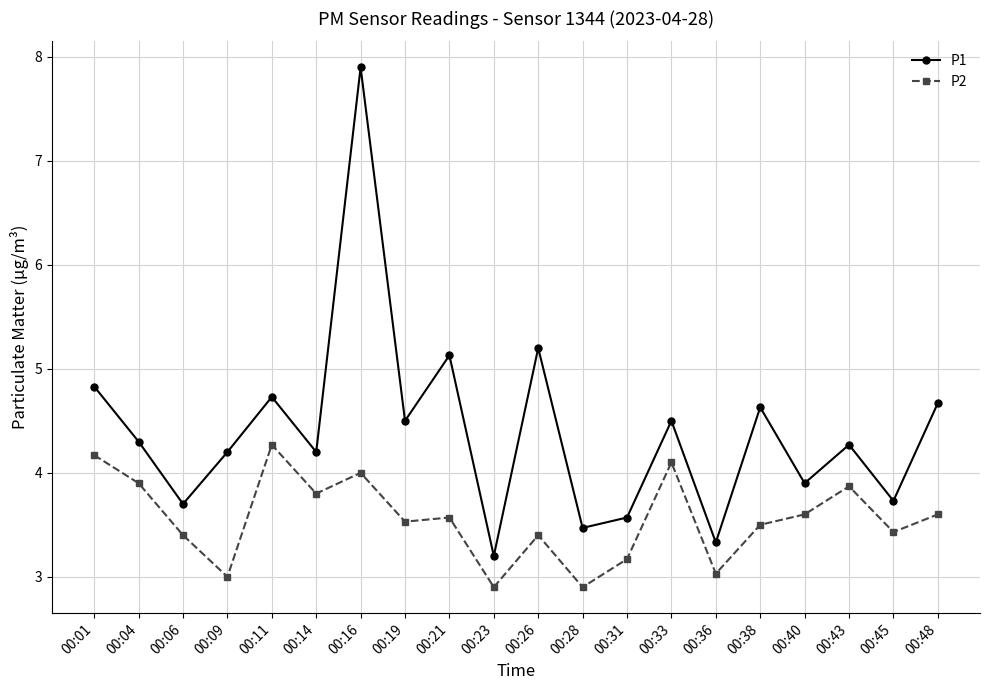

Does the chart have visible grid lines?

Yes